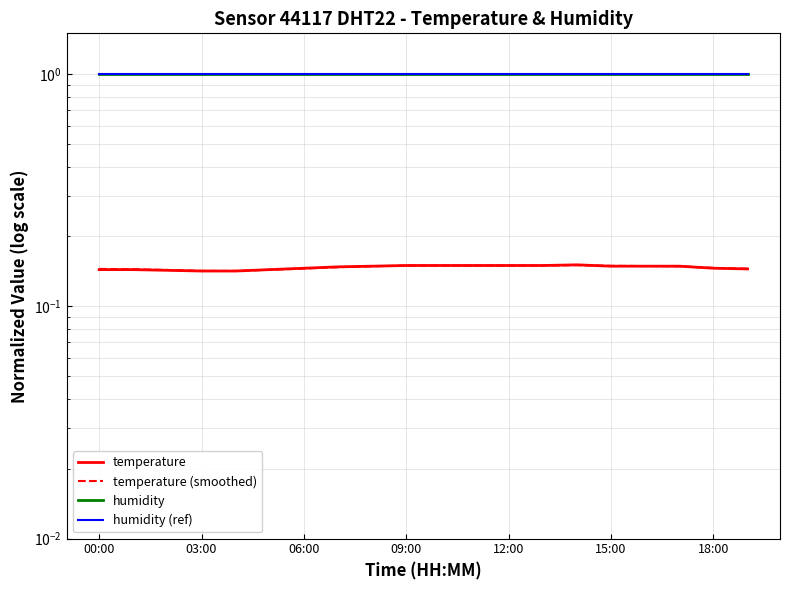

At which category is the sum across all series the highest?

14